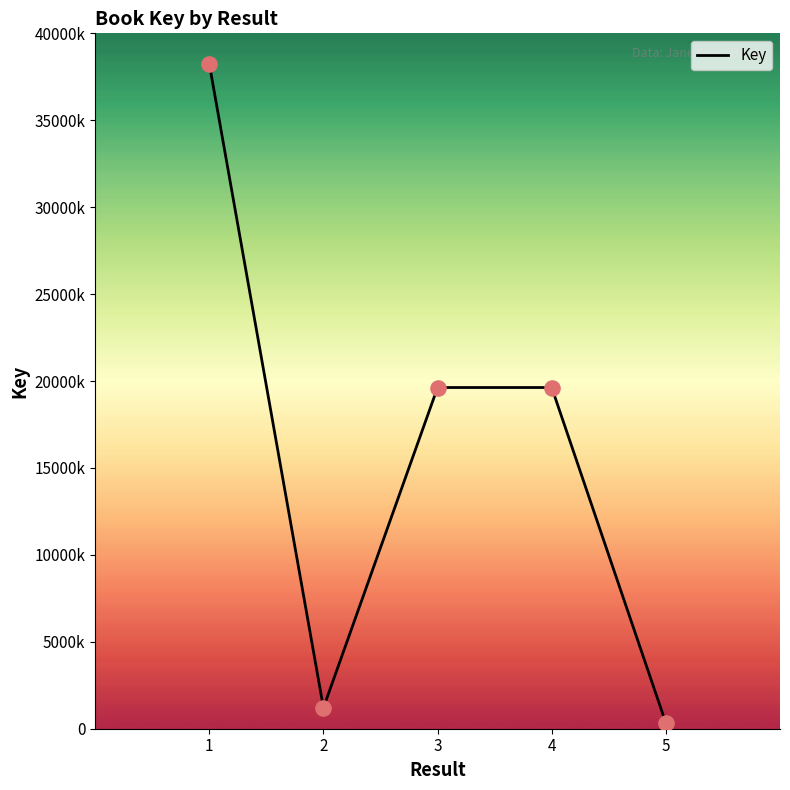

Is this an area chart (filled region under the line)?

No